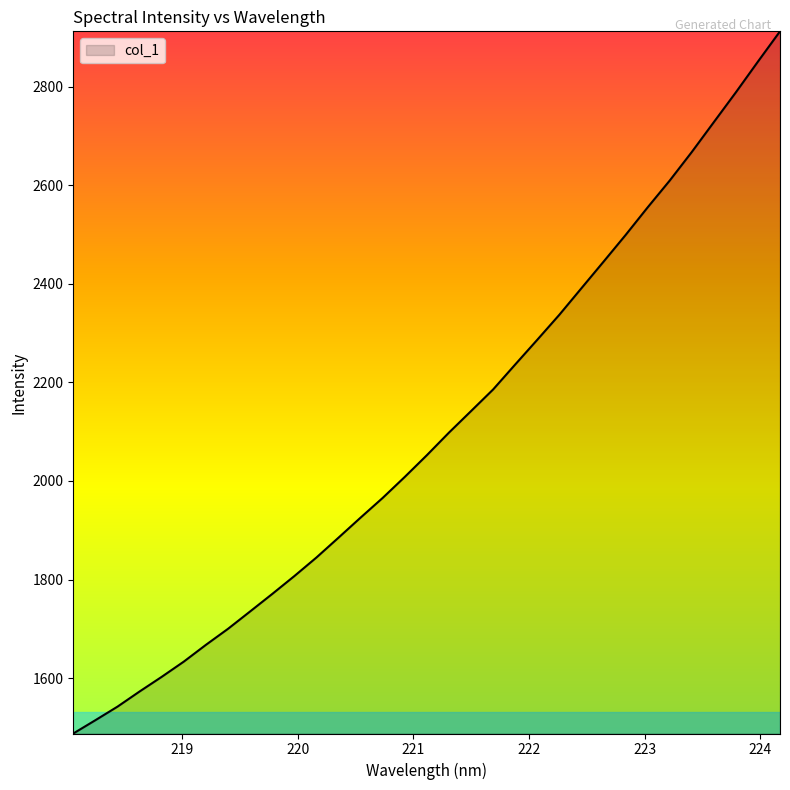

What is the smallest value displayed?

1487.5